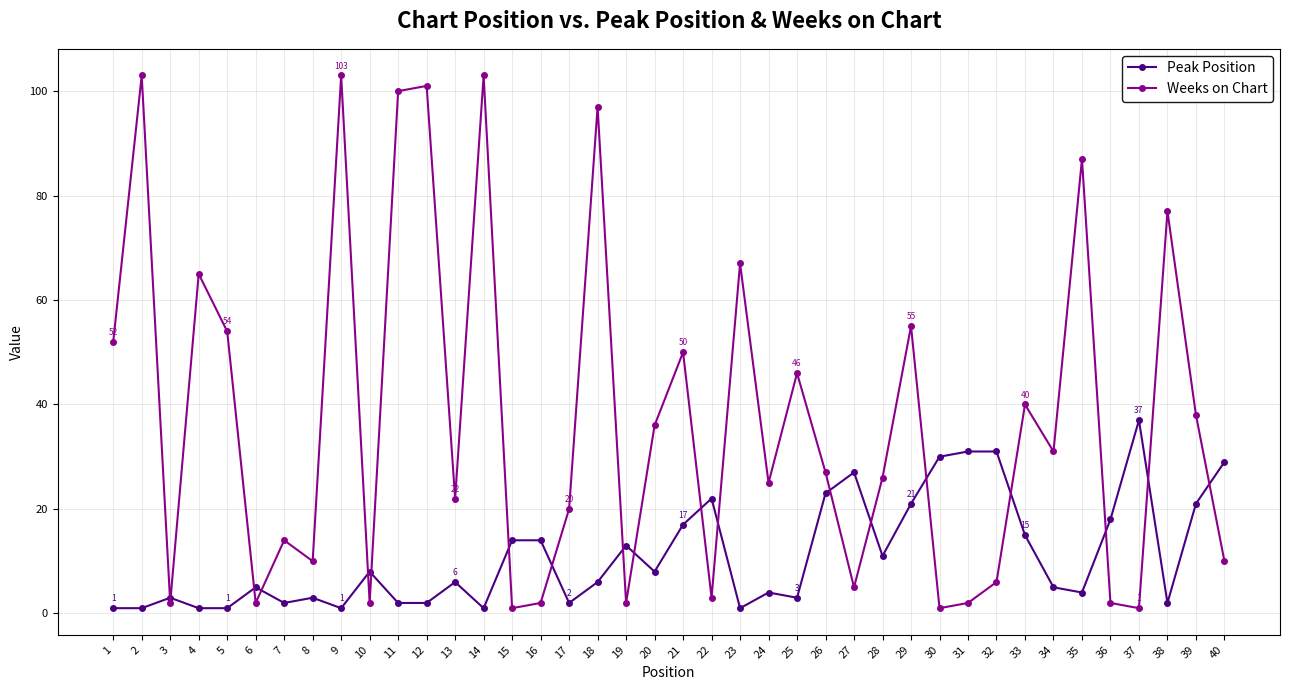

Which series has the widest spread of values?

Weeks on Chart